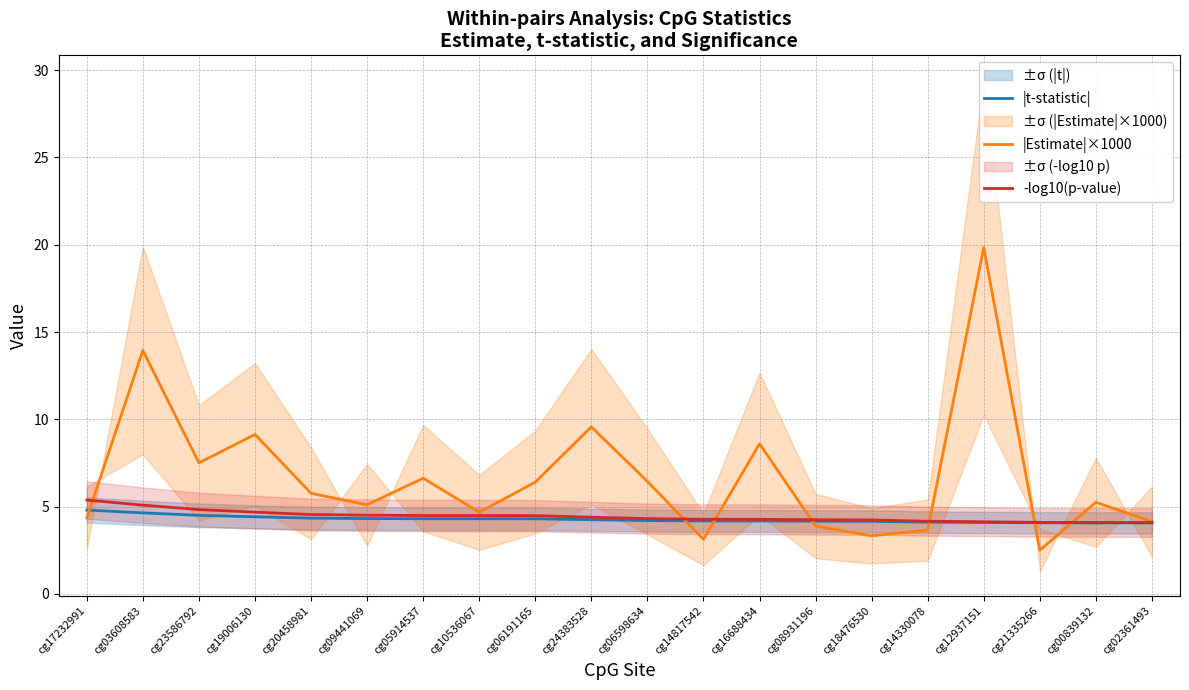

What is the difference between the -log10(p-value) values at cg09441069 and cg12937151?

0.4